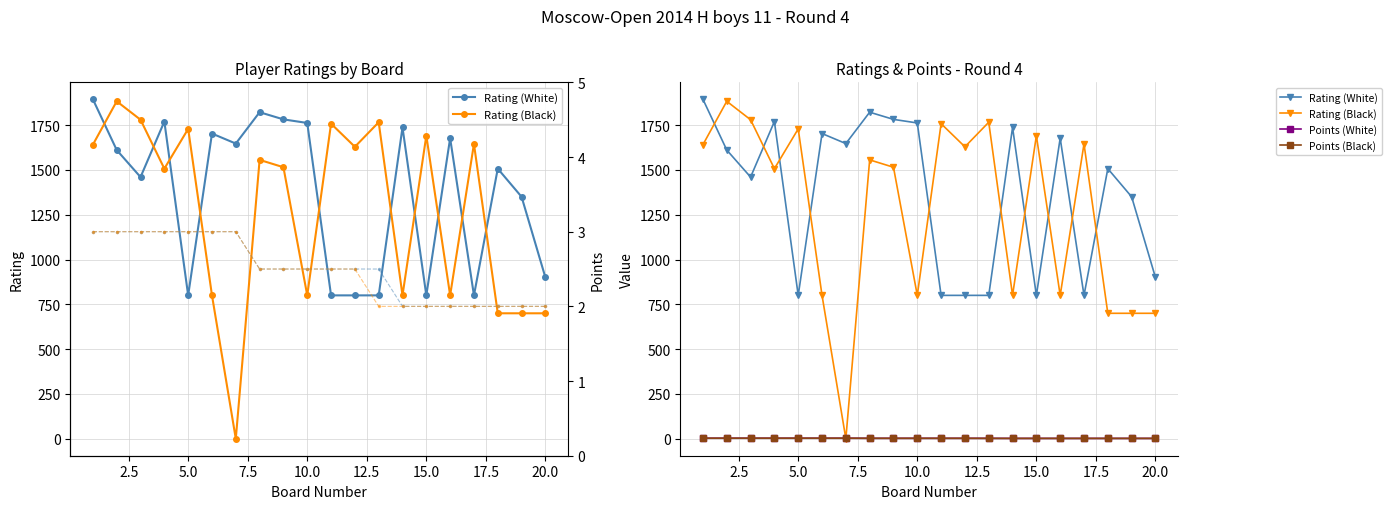

What is the highest value of the Points (Black) series?

3.0